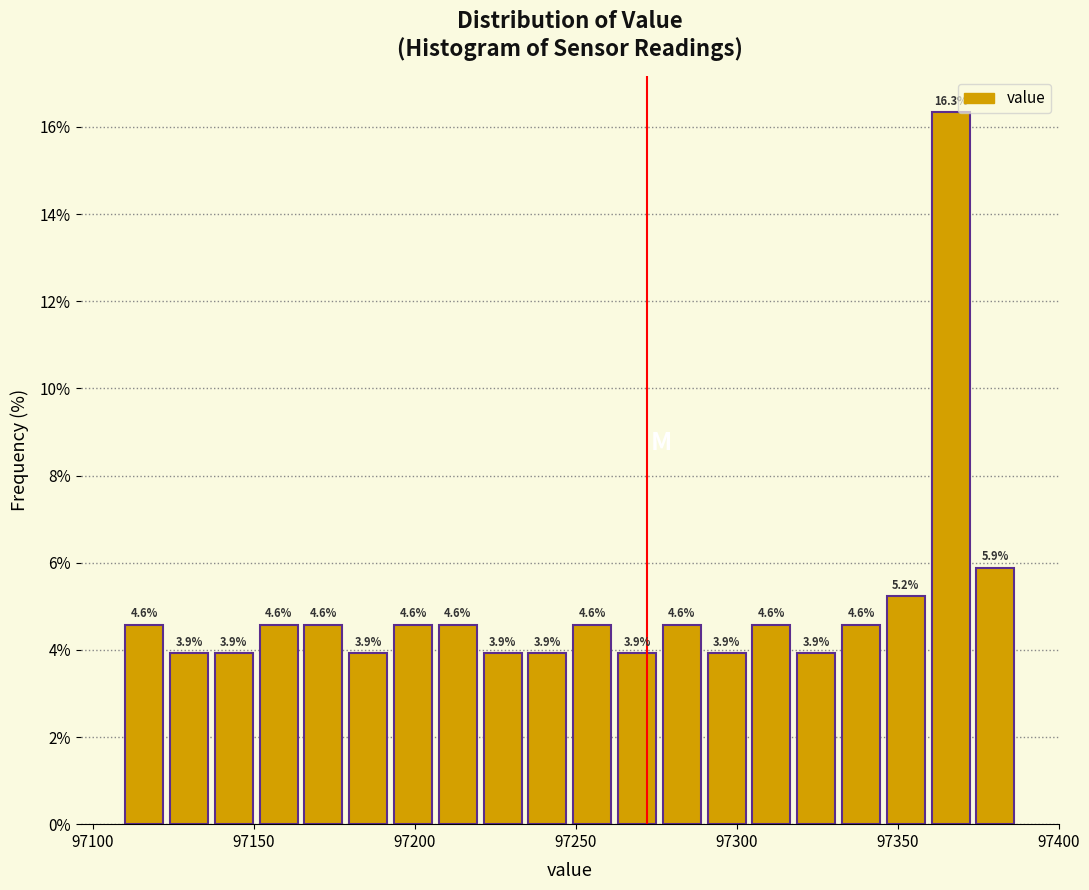

Around what value on the x-axis is the tallest bar? Give the approximate position of its centre, as read against the axis.

97365